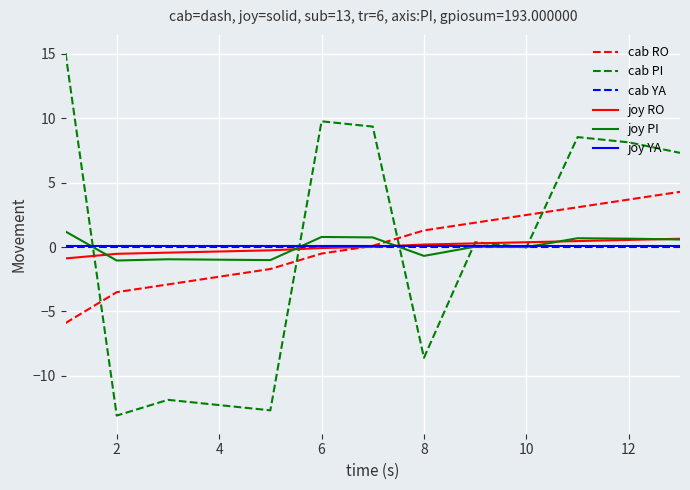

At how many categories does at least one series exceed 12?

1